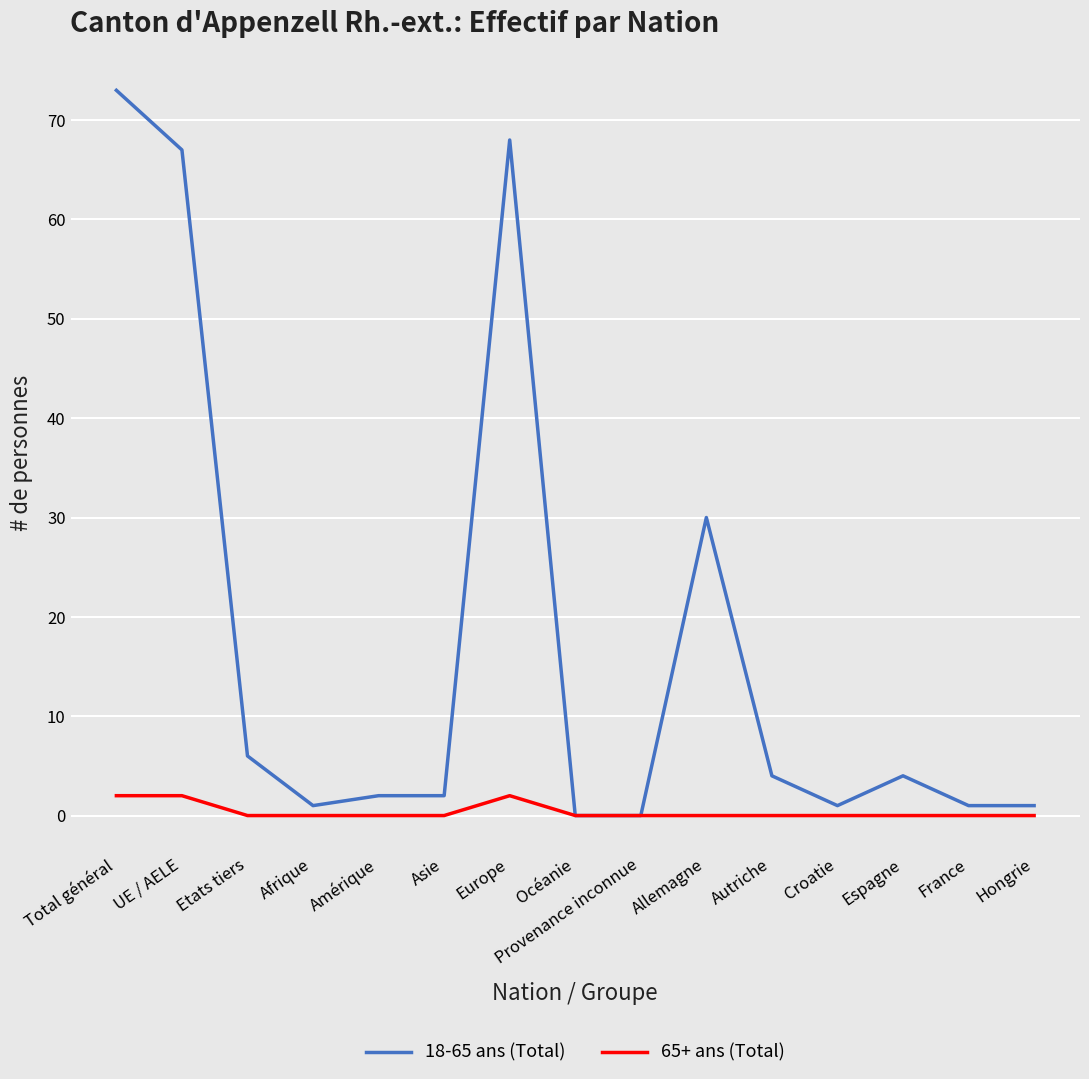

Which series has the widest spread of values?

18-65 ans (Total)